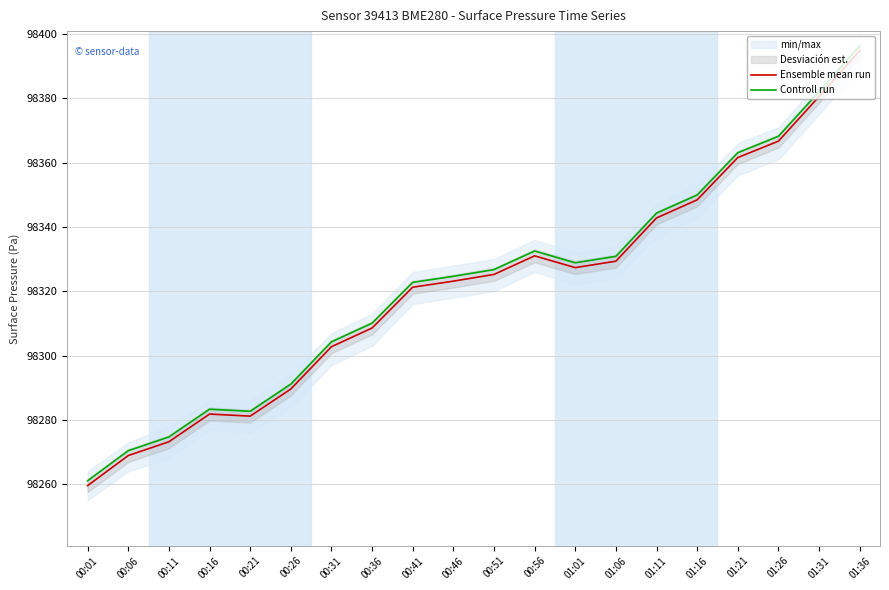

At 00:11, list the series in order from smallest to largest.

Ensemble mean run, Controll run